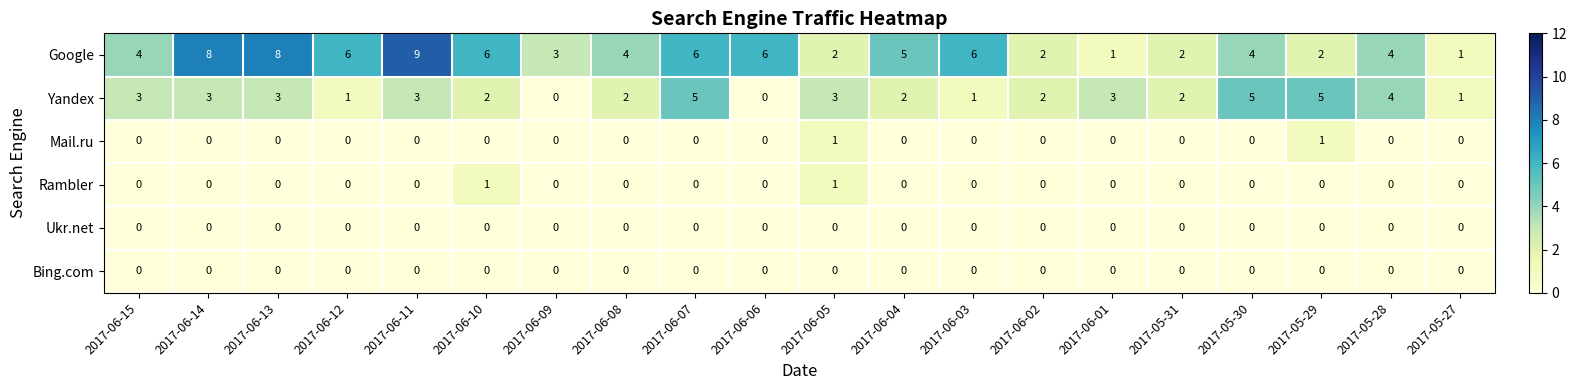

True or false: Yandex has a value of 1 at 2017-05-27.

True